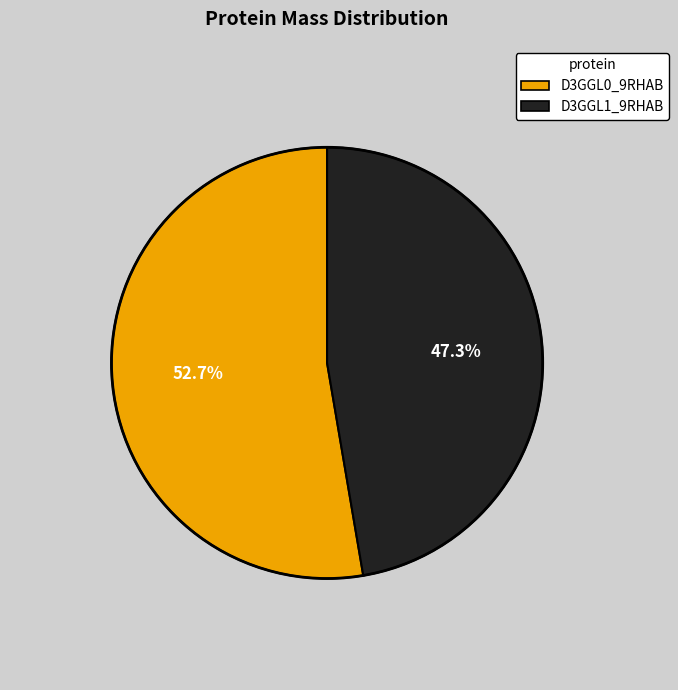

What is the smallest slice in the pie chart?

D3GGL1_9RHAB